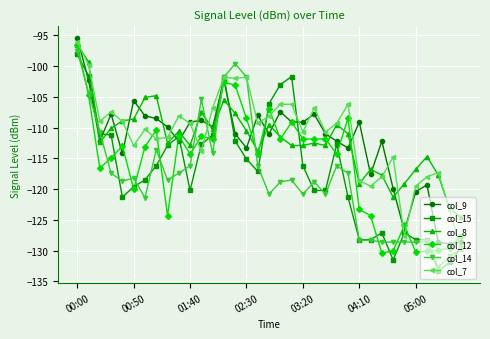

True or false: col_7 has more than 0 interior local peaks.

True